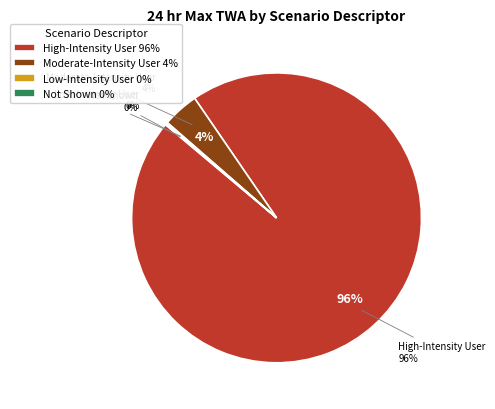

To the nearest percent, what is the average slice percentage?

25%